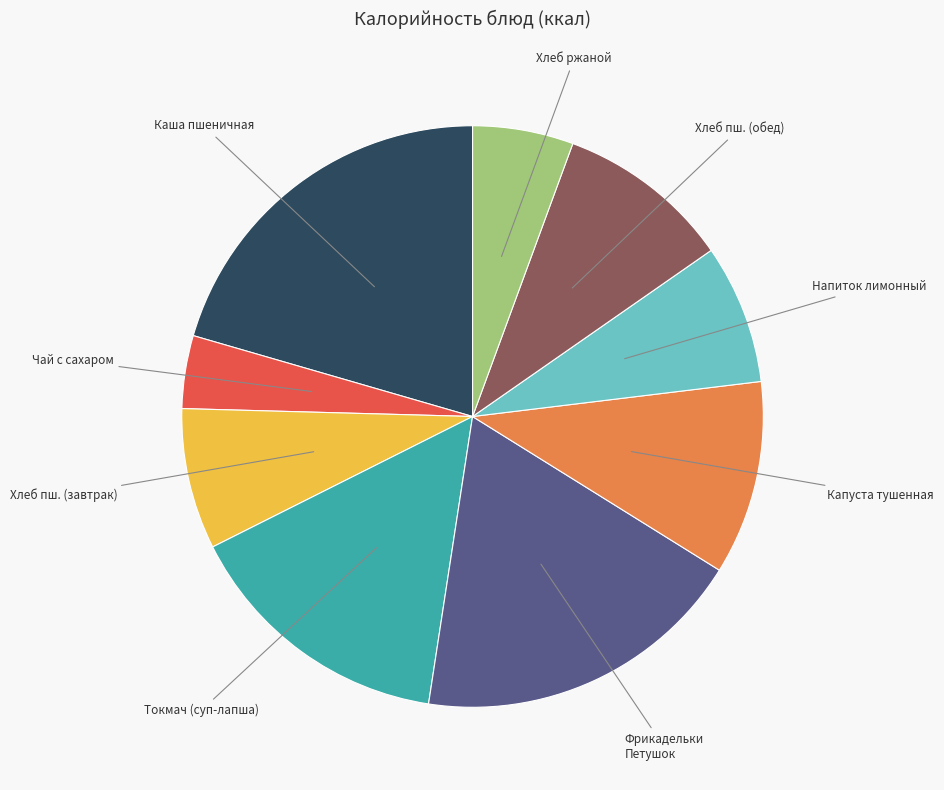

Between Токмач (суп-лапша) and Каша пшеничная, which is larger?

Каша пшеничная